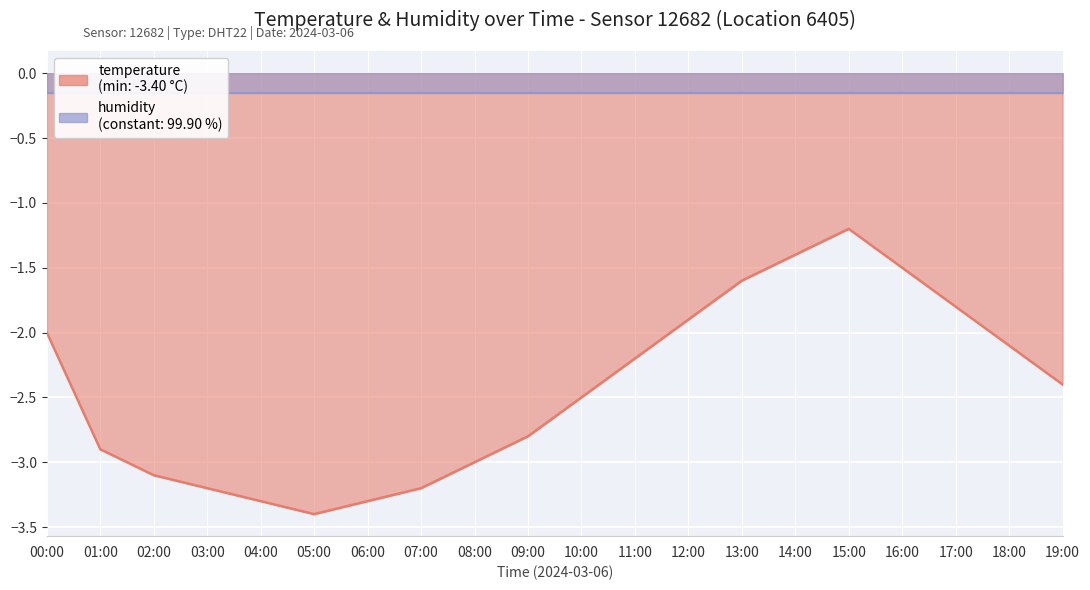

Count the number of values greater than -2.

6